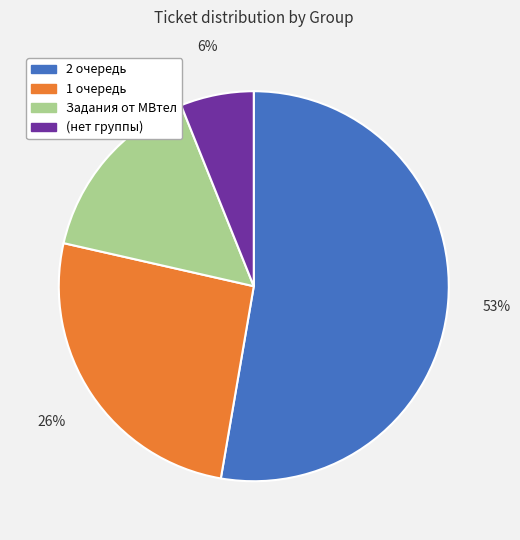

Rank the categories by value from lowest to highest.

(нет группы), Задания от МВтел, 1 очередь, 2 очередь